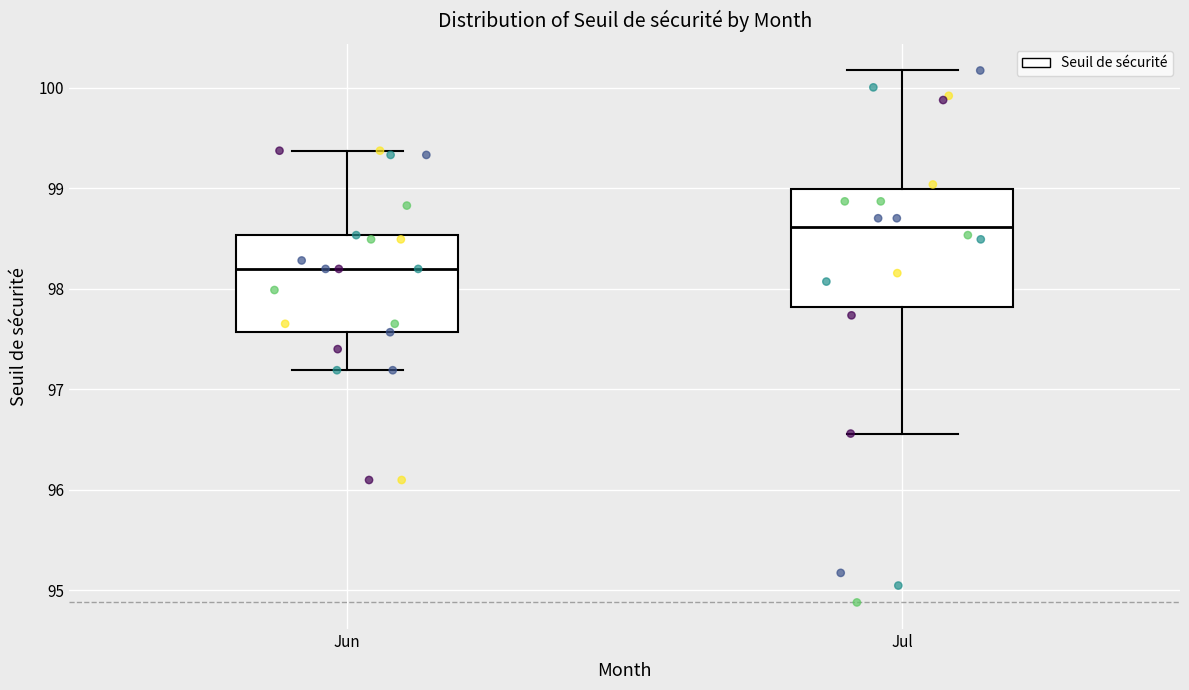

Where does the lower whisker of the box for Jun end on the y-axis? The values are not printed on the chart, so give them approximately, as read against the axis.

97.2